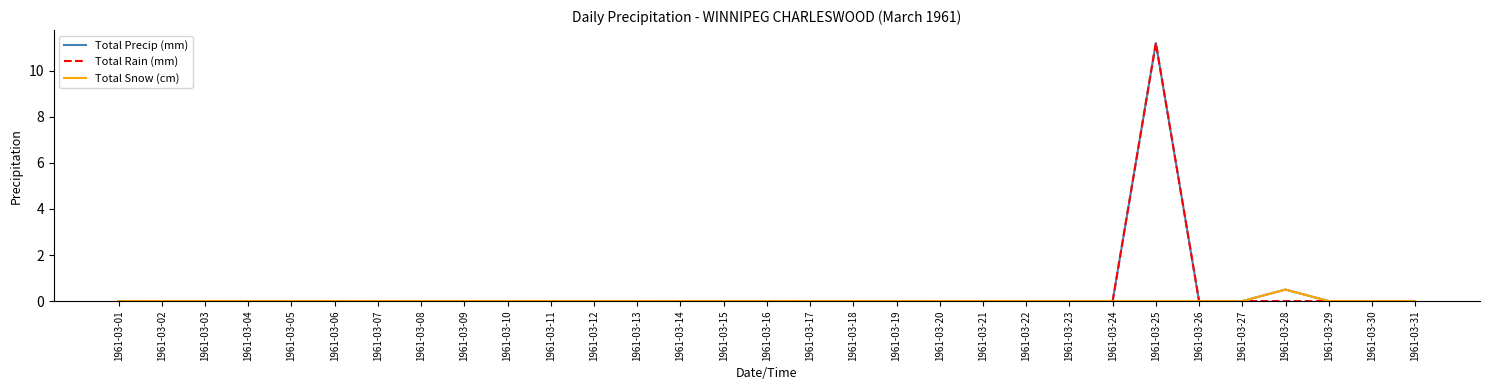

What is the total value across all series at 1961-03-25?

22.4